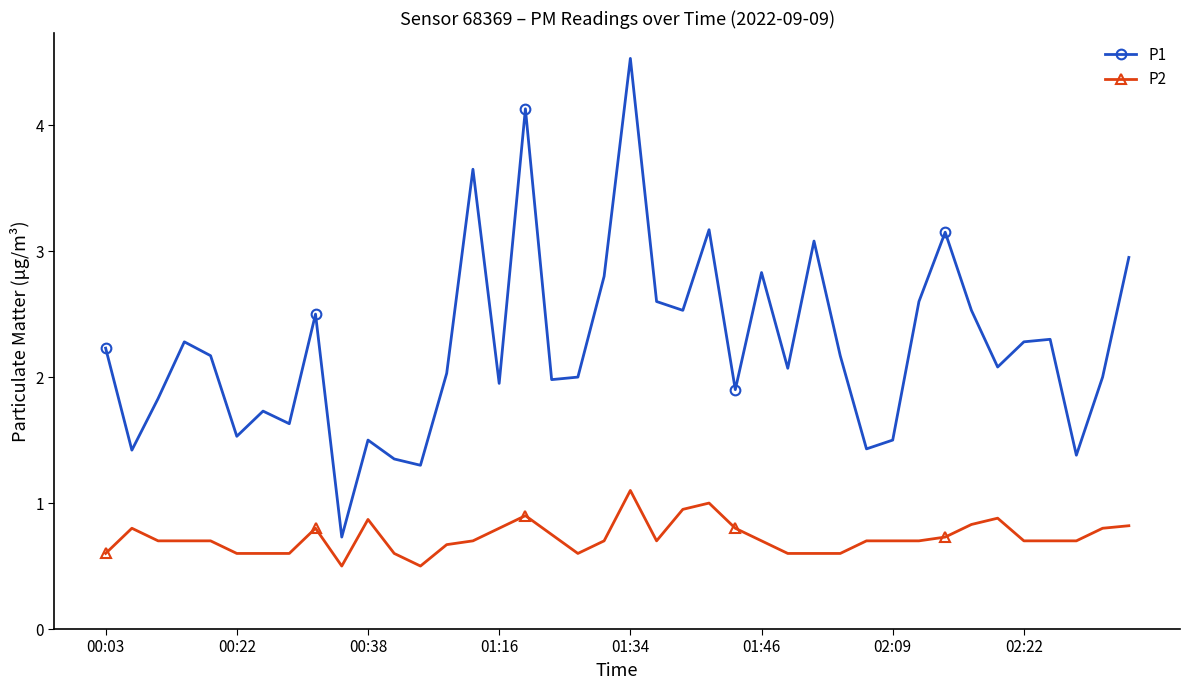

True or false: P1 and P2 intersect in this chart.

False